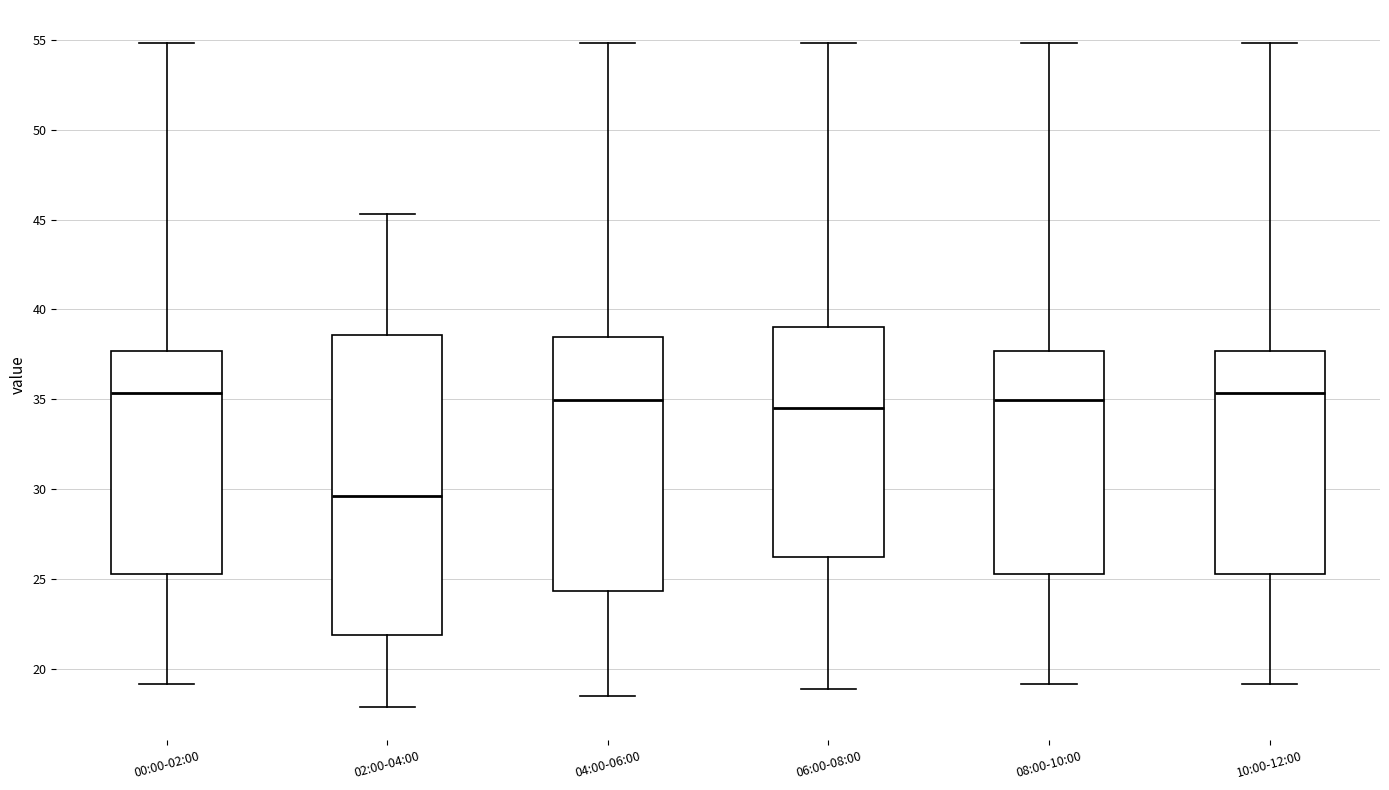

Reading left to right, read every box against the y-axis: the position of its median line, the range the box covers, and the ends of its whiskers. The values are not printed on the chart, so give them approximately, as read against the axis.

00:00-02:00: median 35.5, box 25.5 to 37.5, whiskers 19.0 to 55.0
02:00-04:00: median 29.5, box 22.0 to 38.5, whiskers 18.0 to 45.5
04:00-06:00: median 35.0, box 24.5 to 38.5, whiskers 18.5 to 55.0
06:00-08:00: median 34.5, box 26.5 to 39.0, whiskers 19.0 to 55.0
08:00-10:00: median 35.0, box 25.5 to 37.5, whiskers 19.0 to 55.0
10:00-12:00: median 35.5, box 25.5 to 37.5, whiskers 19.0 to 55.0